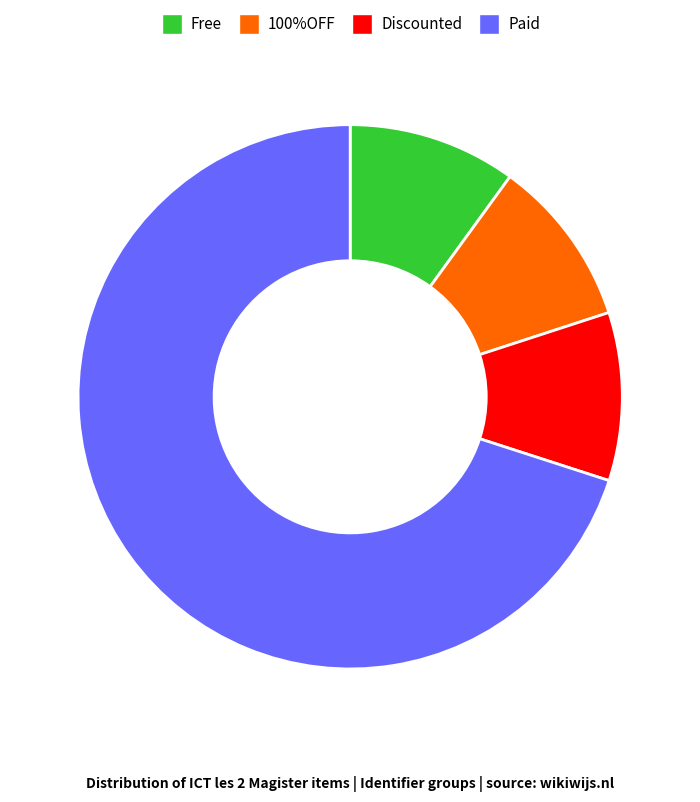

Is there any slice that represents more than half of the pie?

Yes